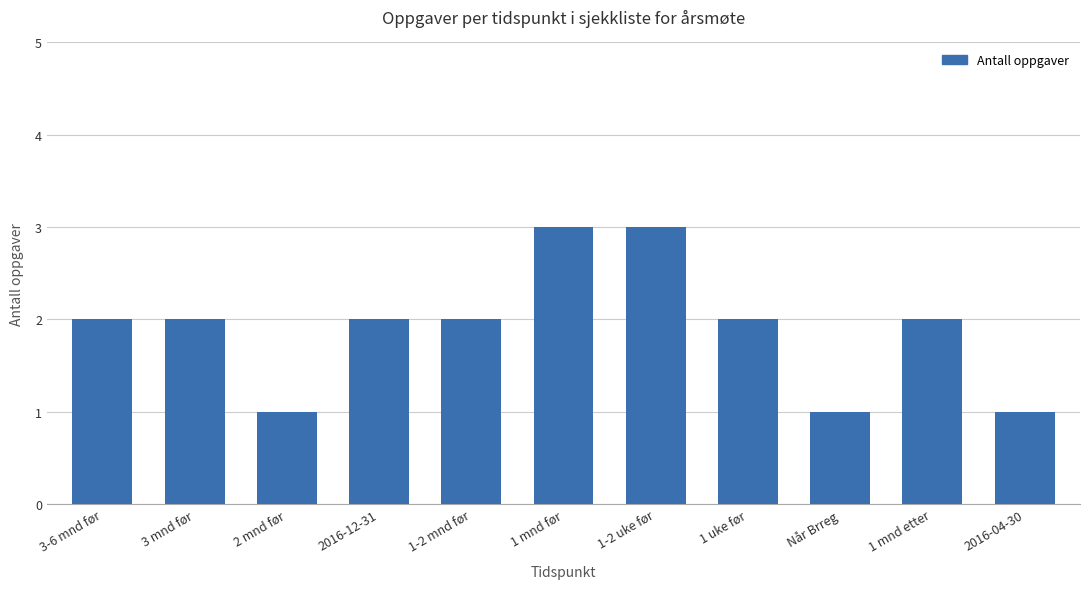

What is the value of the 11th bar from the left?

1